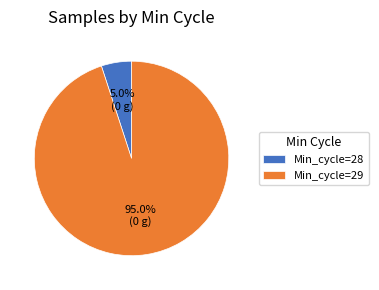

How many slices are in this pie chart?

2